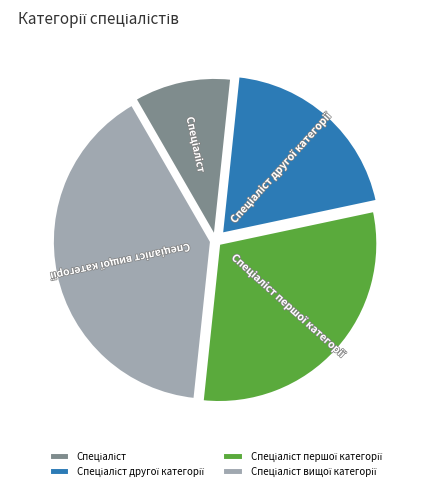

How many slices are in this pie chart?

4